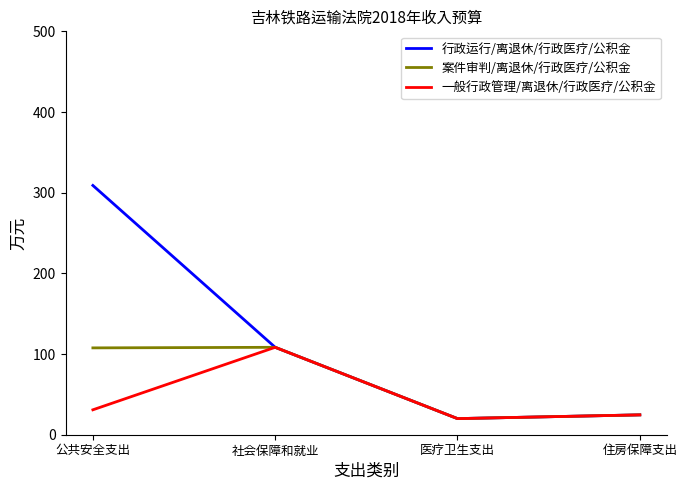

Rank the series at 公共安全支出 from lowest to highest value.

一般行政管理/离退休/行政医疗/公积金, 案件审判/离退休/行政医疗/公积金, 行政运行/离退休/行政医疗/公积金